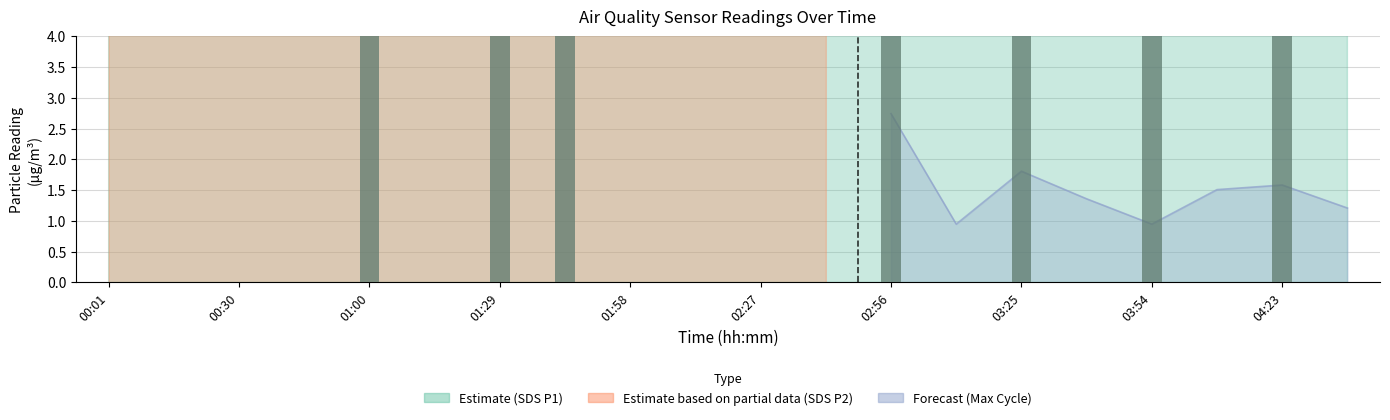

What is the label of the 10th bar from the left?

04:23